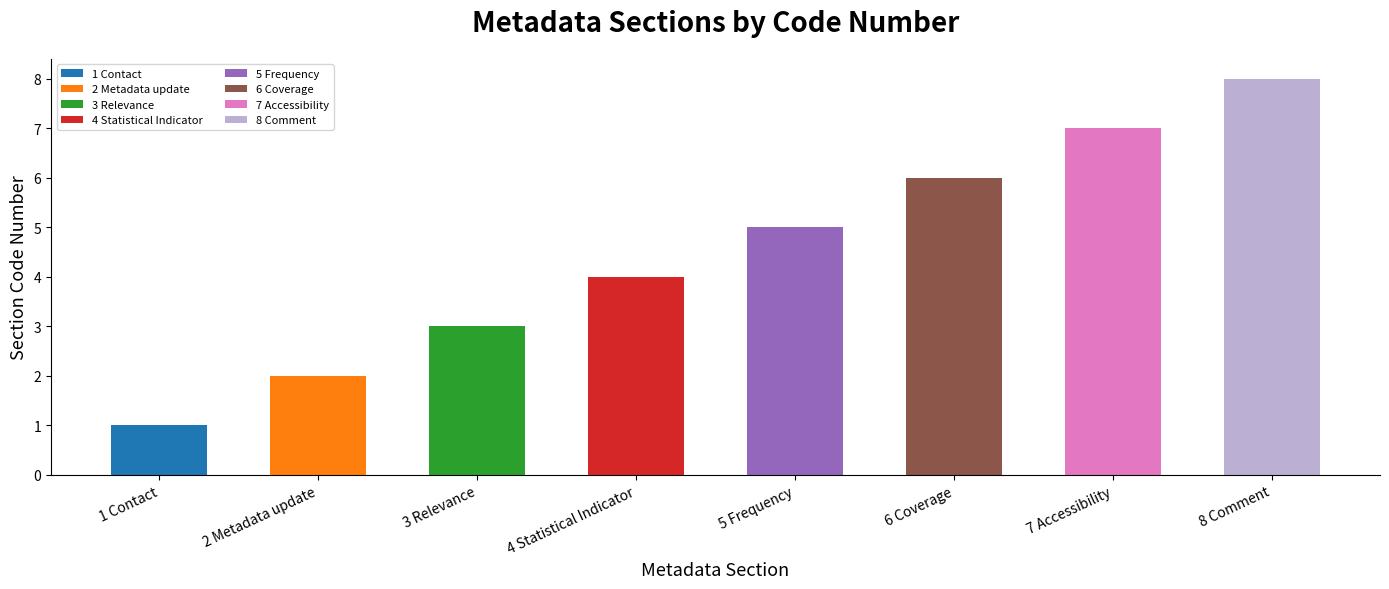

Does the chart contain stacked bars?

No